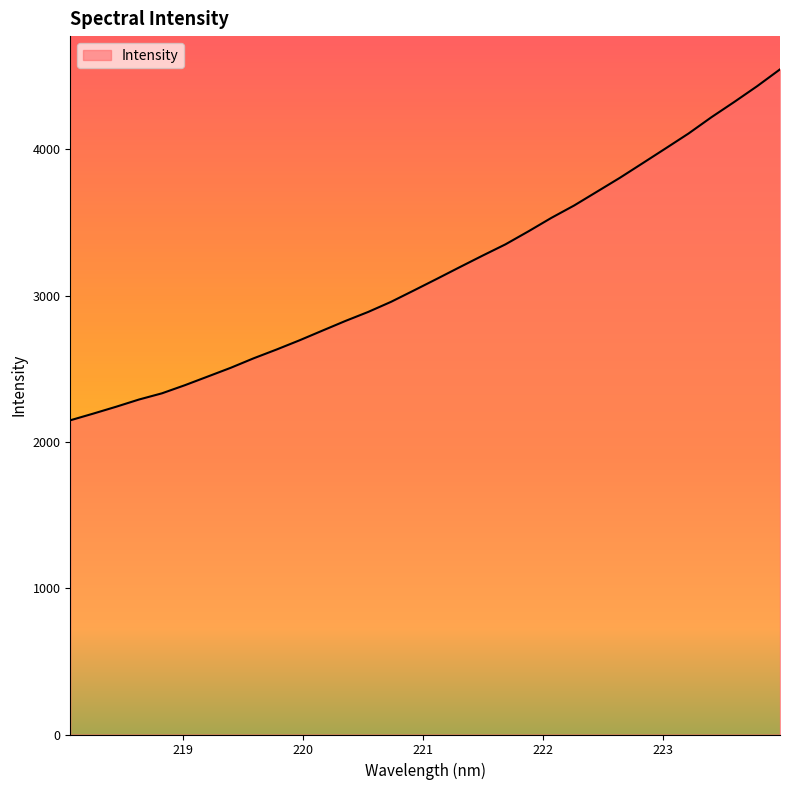

What is the minimum value shown in the chart?

2148.4